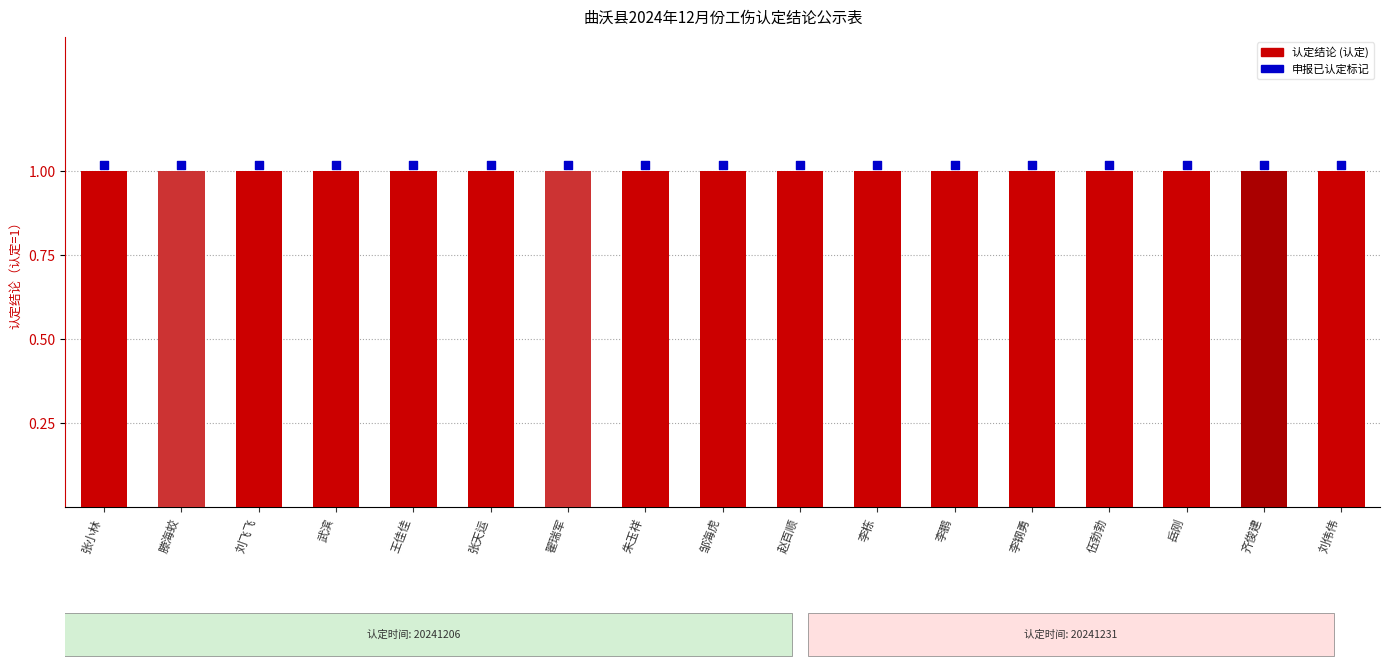

Is the value of 认定结论 (认定) at 李栋 greater than the value of 申报已认定标记 at 伍勃勃?

No